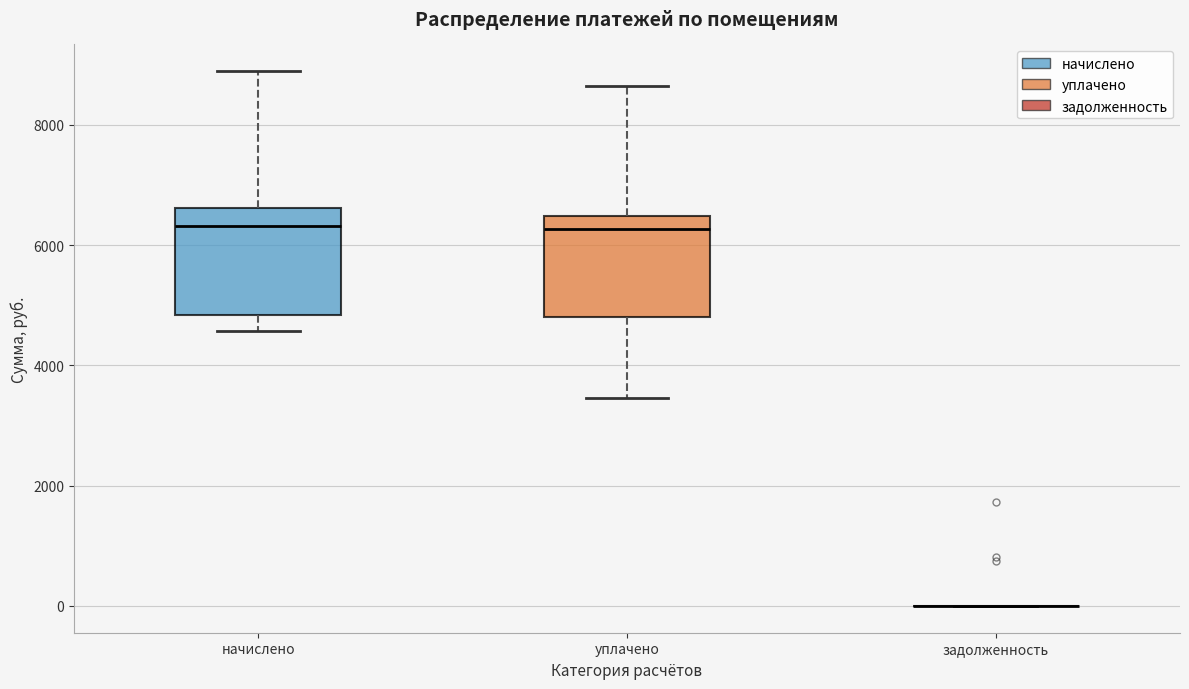

Reading left to right, read every box against the y-axis: the position of its median line, the range the box covers, and the ends of its whiskers. The values are not printed on the chart, so give them approximately, as read against the axis.

начислено: median 6400, box 4800 to 6600, whiskers 4600 to 8800
уплачено: median 6200, box 4800 to 6400, whiskers 3400 to 8600
задолженность: box collapsed to a line at 0, whiskers 0 to 0